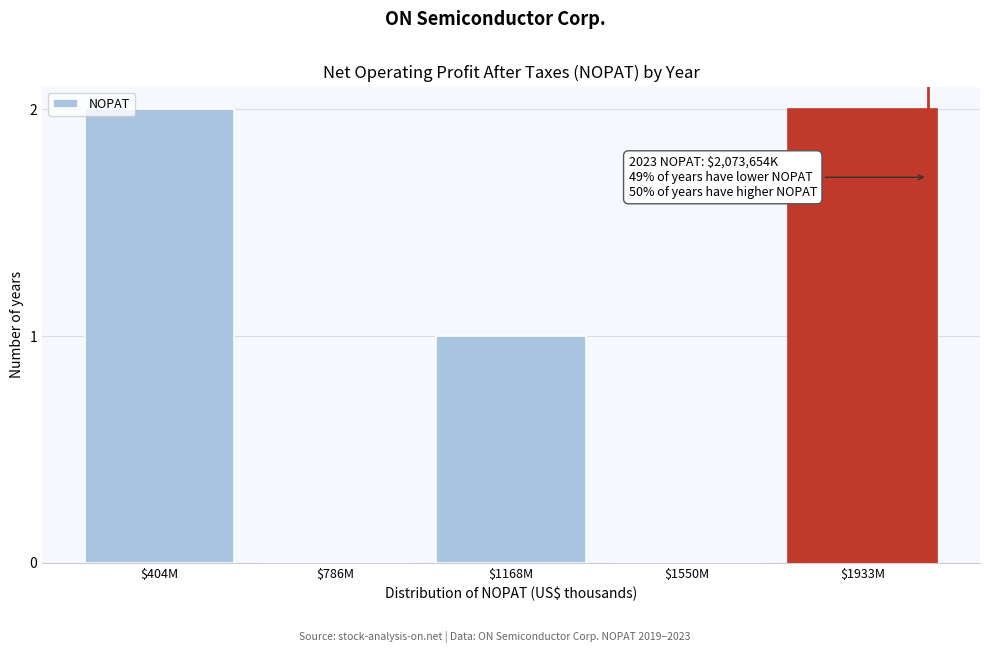

What is the sum of all values?

5